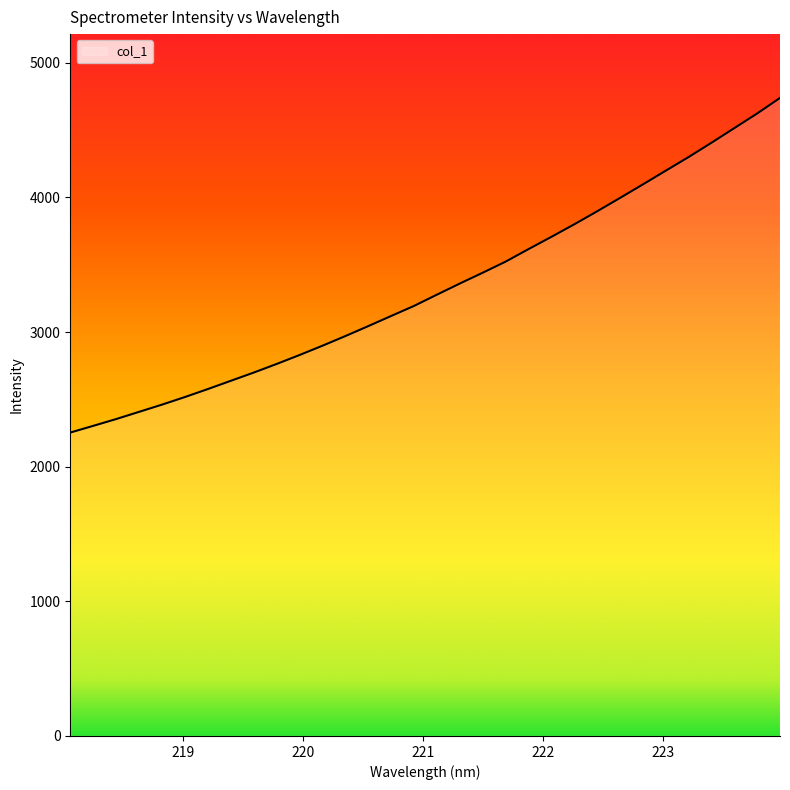

What is the difference between the maximum and minimum values?

2485.2